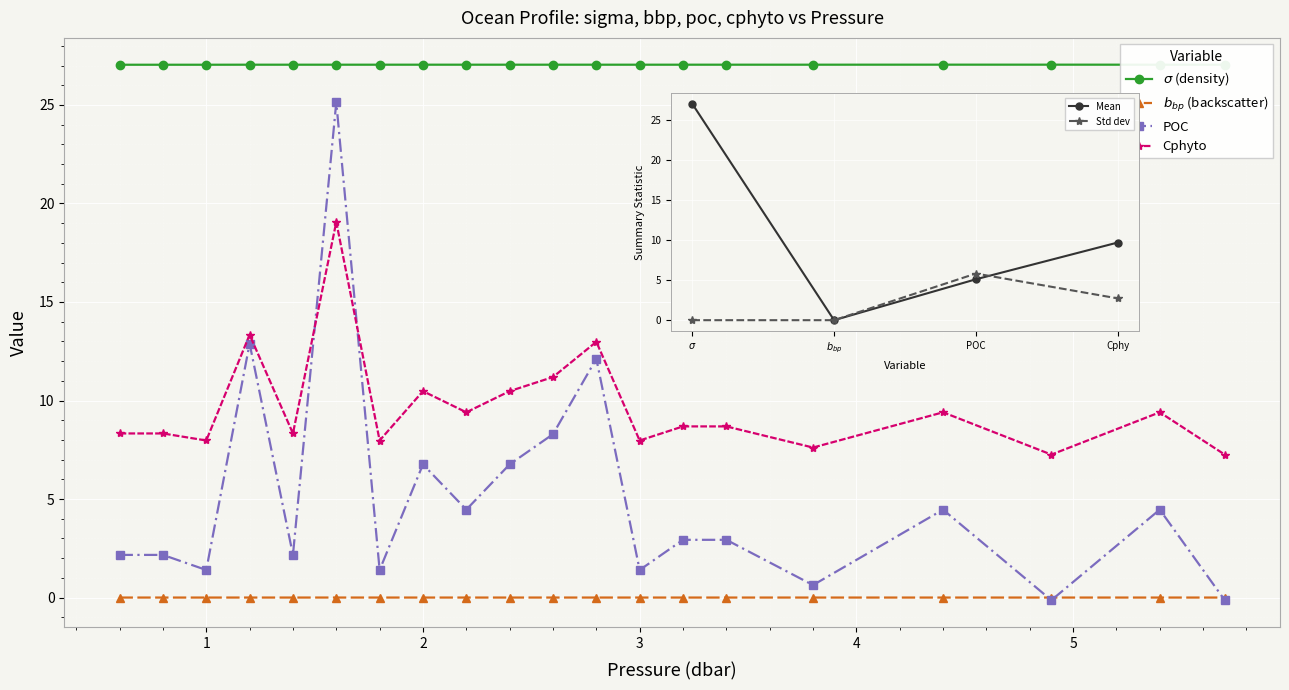

What is the sum of all sigma values?

540.8